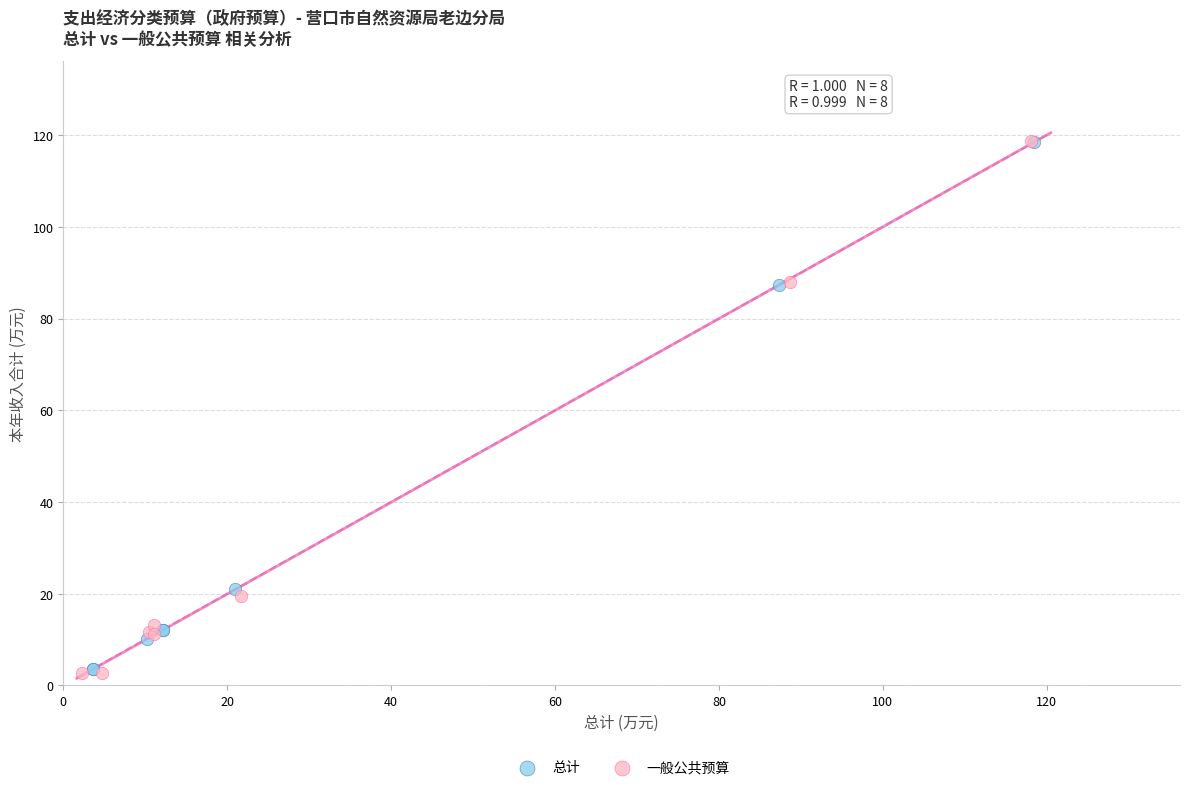

Which series has the widest spread of Y values?

一般公共预算